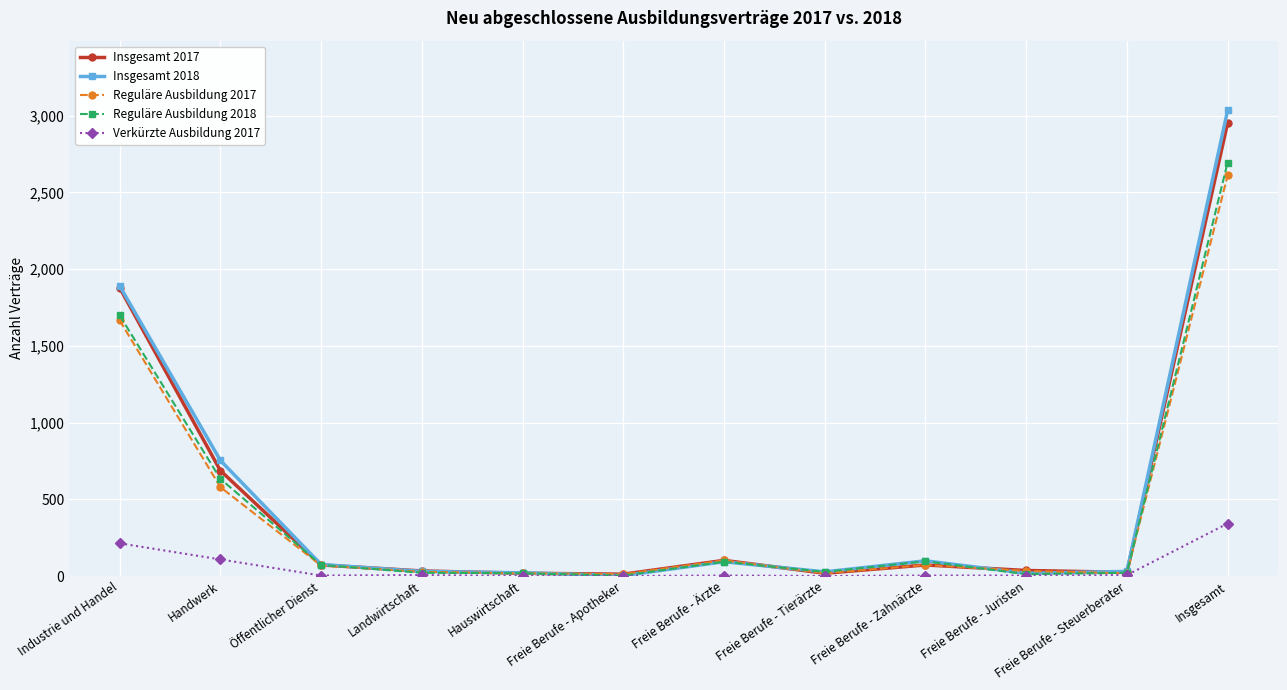

Where does the Reguläre Ausbildung 2018 series first go above 72?

Industrie und Handel